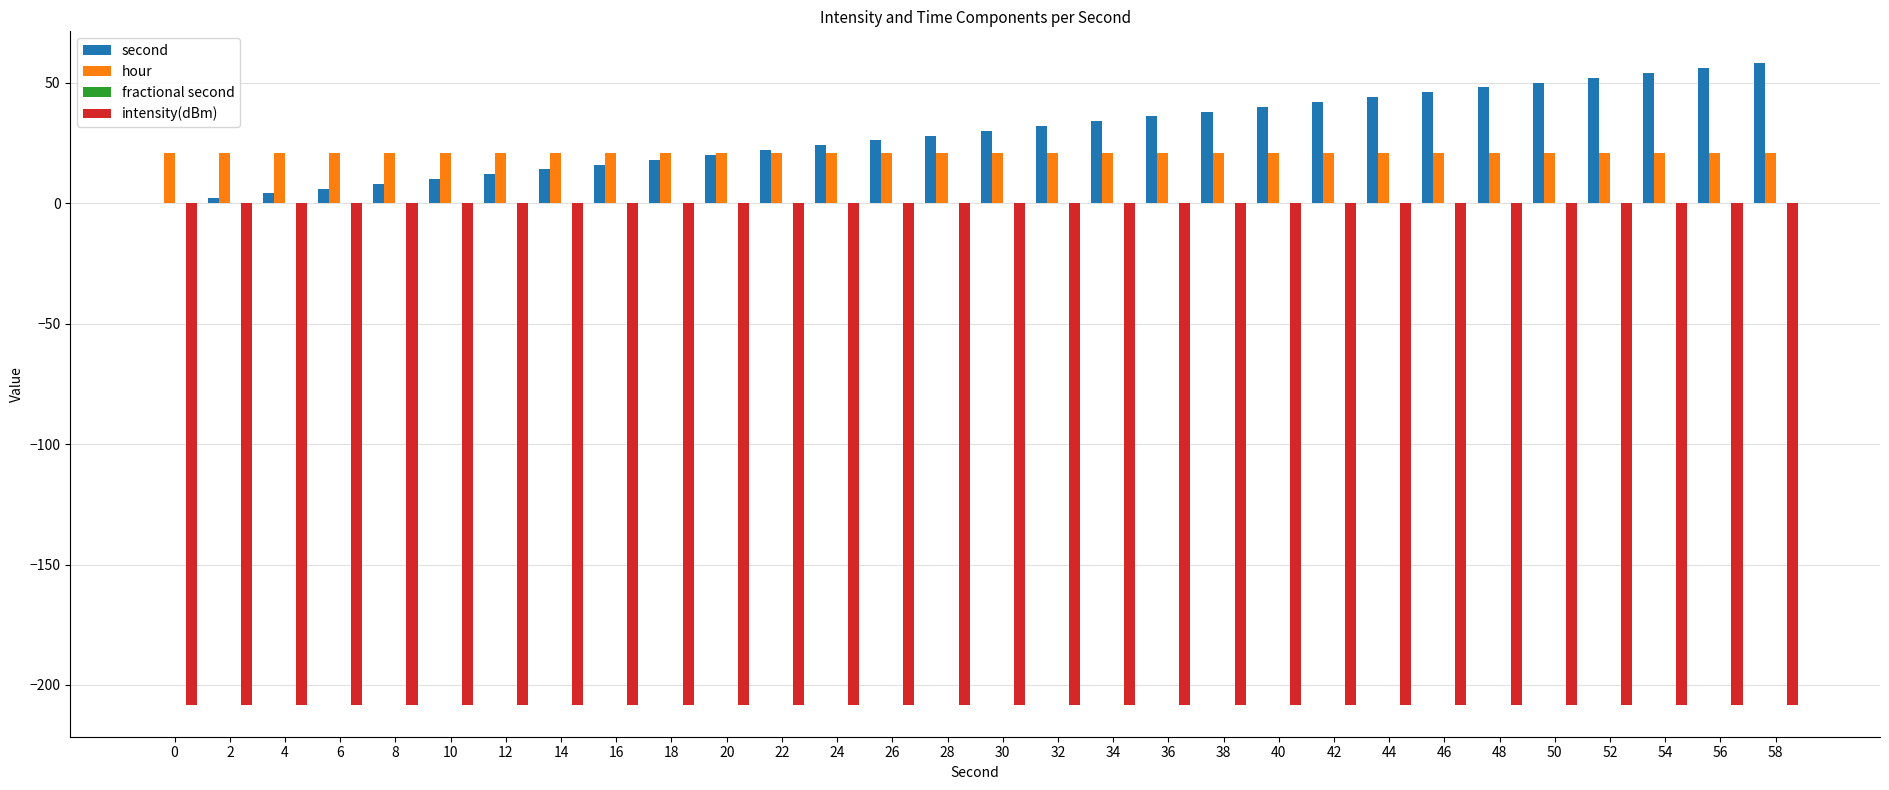

What is the sum of the intensity(dBm) values at 38 and 58?

-416.3